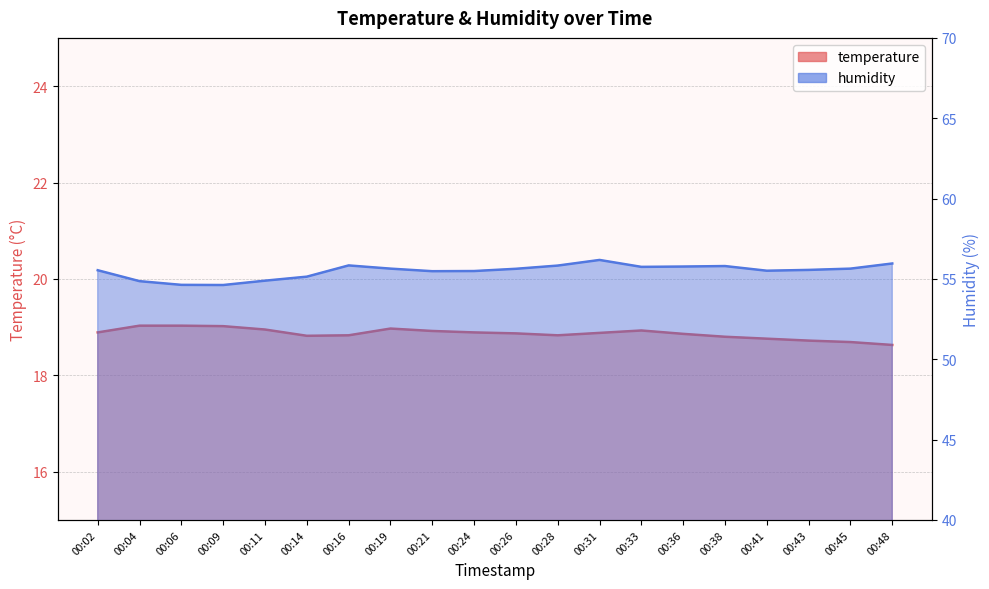

Reading left to right, what are all the values shown in this chart?

temperature: 18.9	19.0	19.0	19.0	18.9	18.8	18.8	19.0	18.9	18.9	18.9	18.8	18.9	18.9	18.9	18.8	18.8	18.7	18.7	18.6
humidity: 55.5	54.9	54.6	54.6	54.9	55.1	55.8	55.6	55.5	55.5	55.6	55.8	56.2	55.8	55.8	55.8	55.5	55.6	55.6	56.0